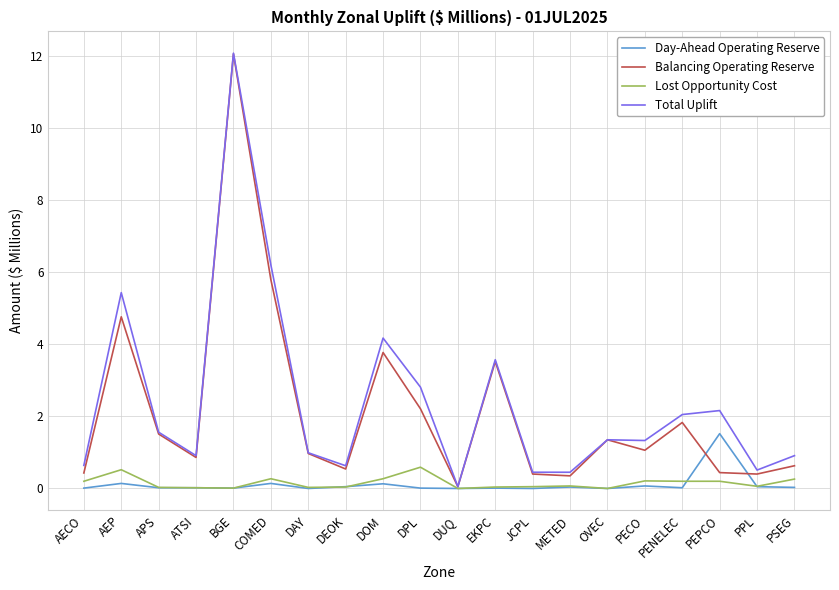

Which category has the highest value across all series?

BGE